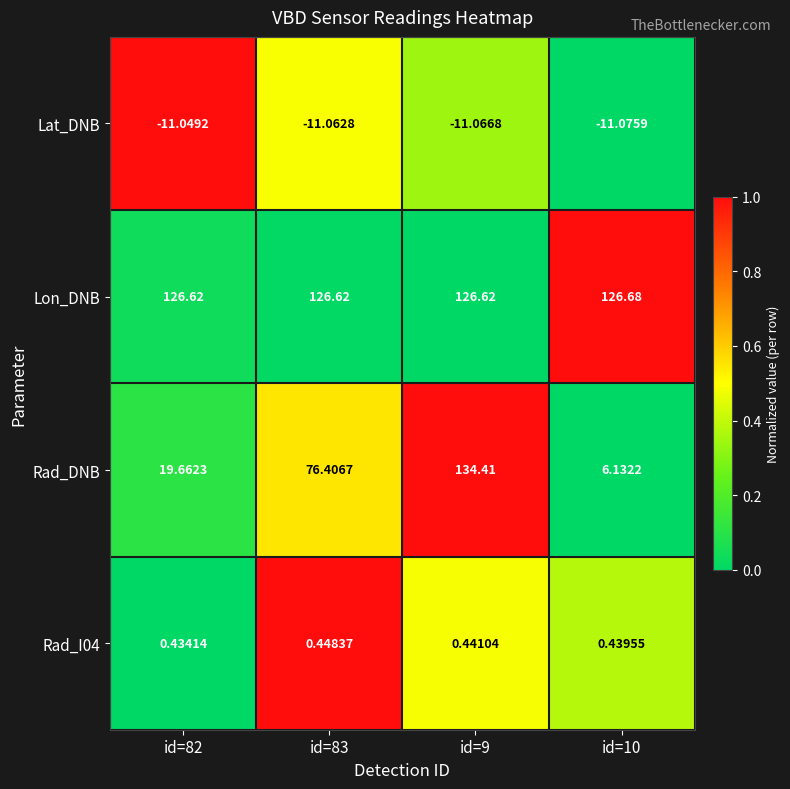

Which series has the largest range (max minus min)?

Rad_DNB